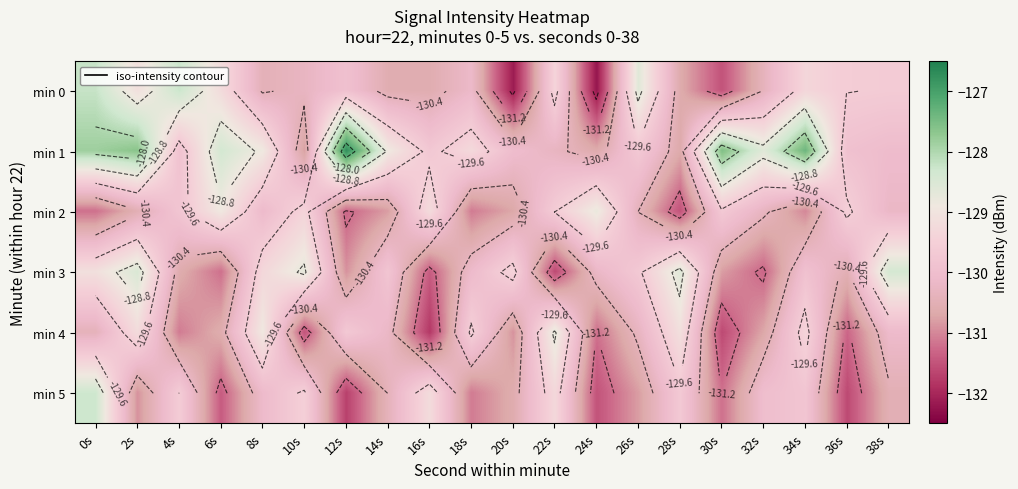

The min 5 series shows -129.5 at 10s. True or false?

True